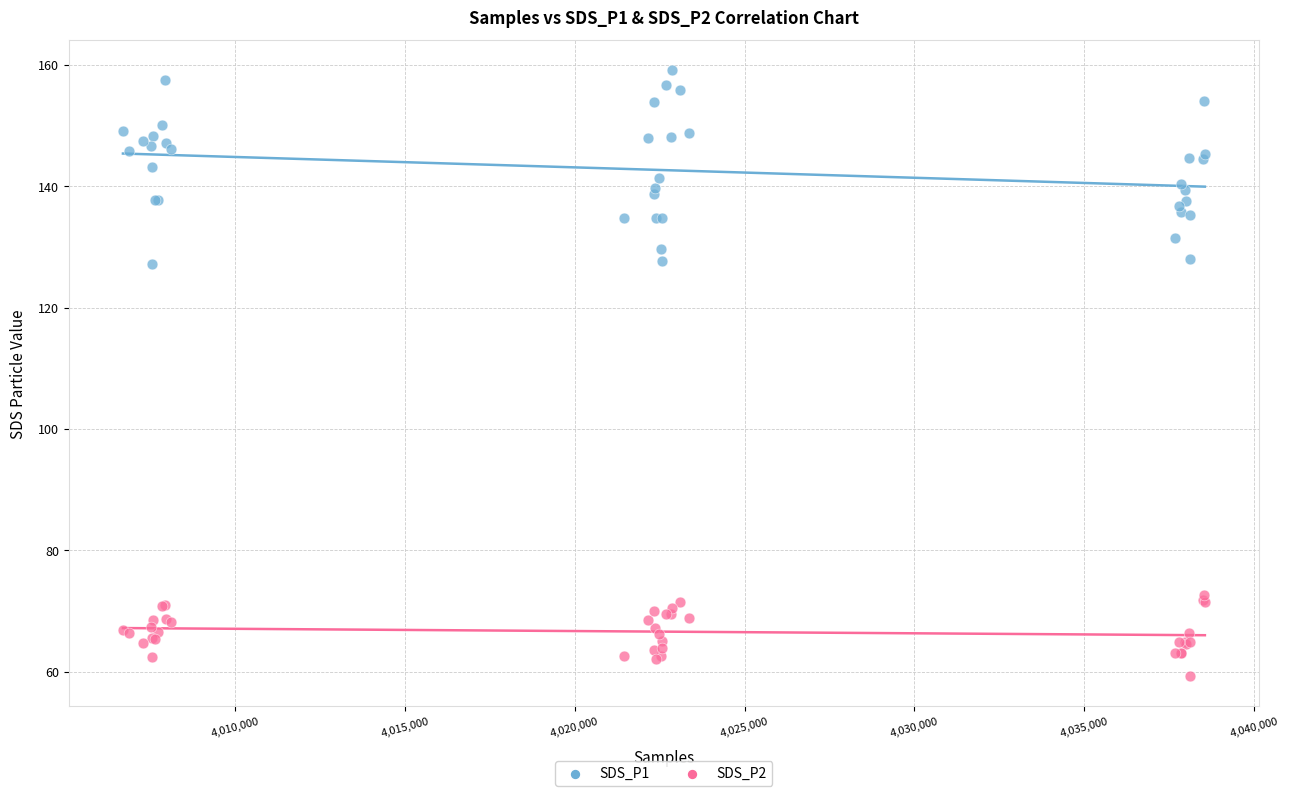

Which series reaches the minimum Y coordinate?

SDS_P2